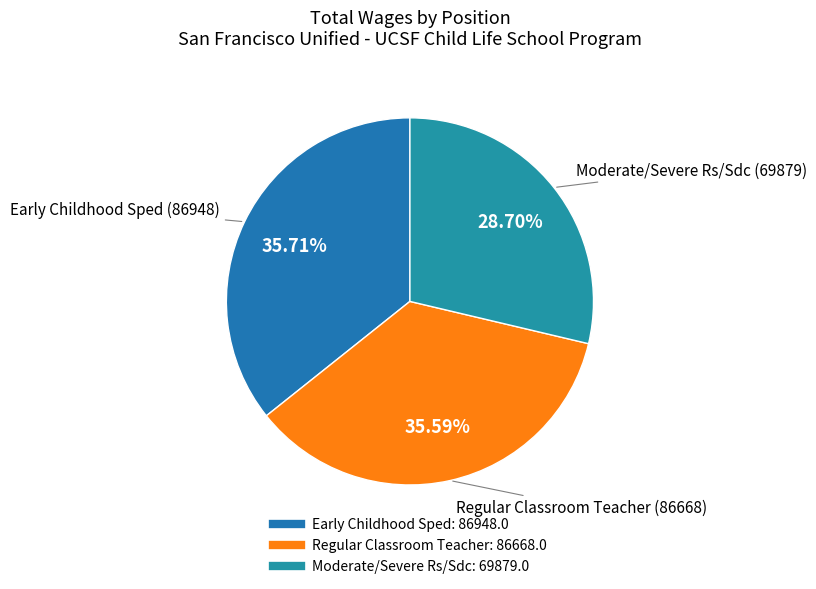

How many slices are in this pie chart?

3